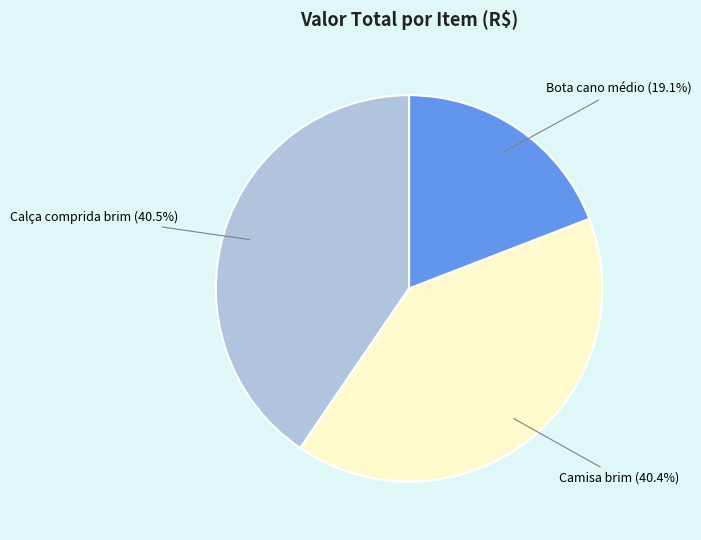

How many segments does this pie chart have?

3